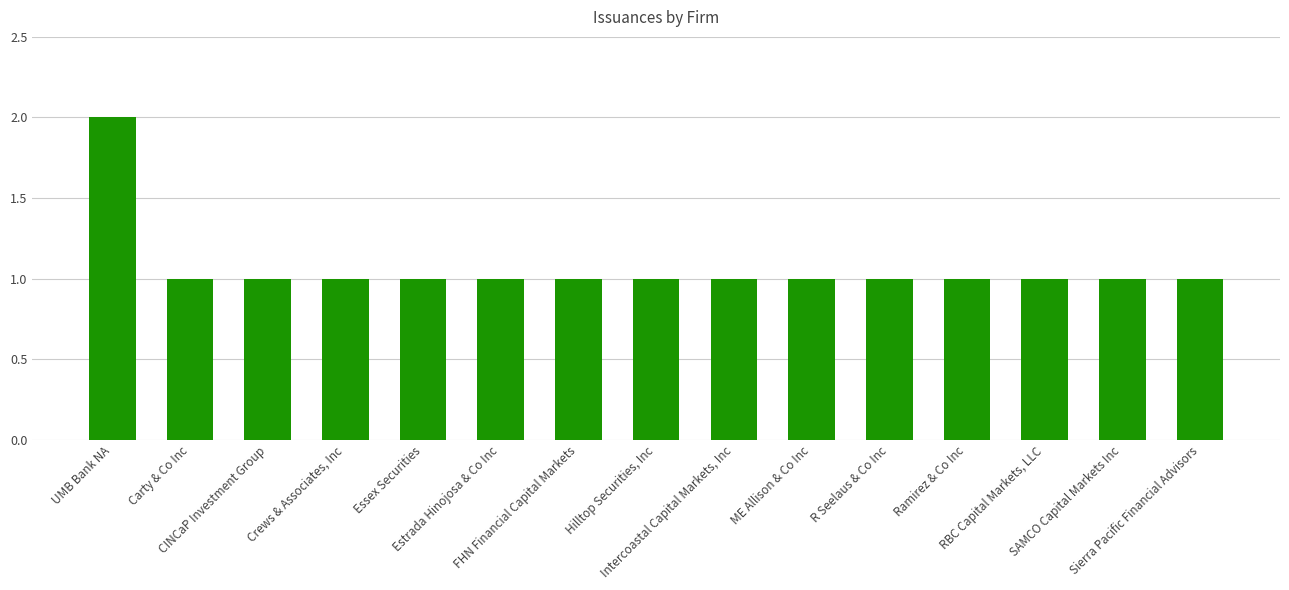

True or false: the data shows 1 at Estrada Hinojosa & Co Inc.

True